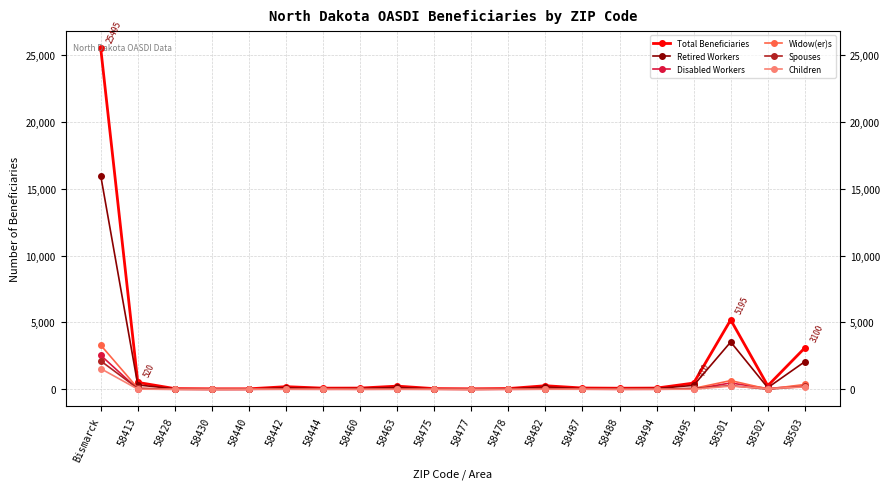

Does the chart have visible grid lines?

Yes